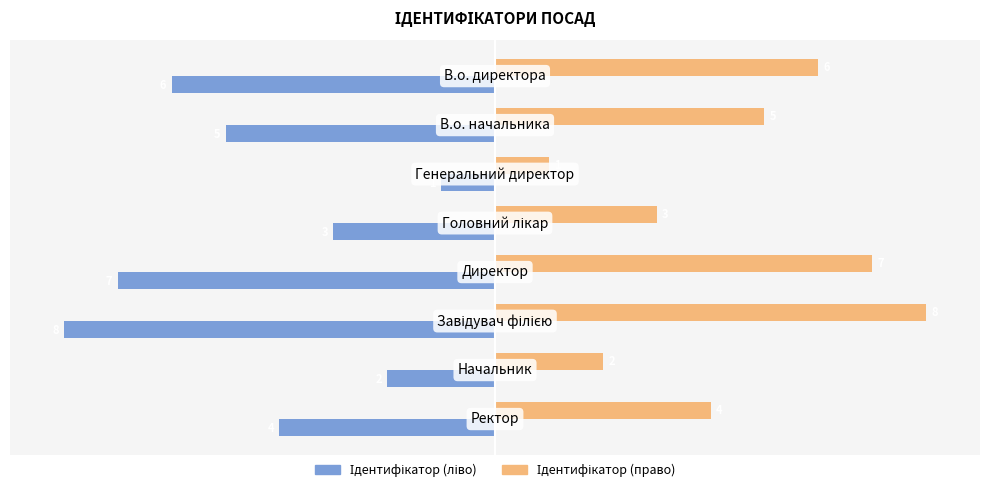

What is the maximum value shown in the chart?

8